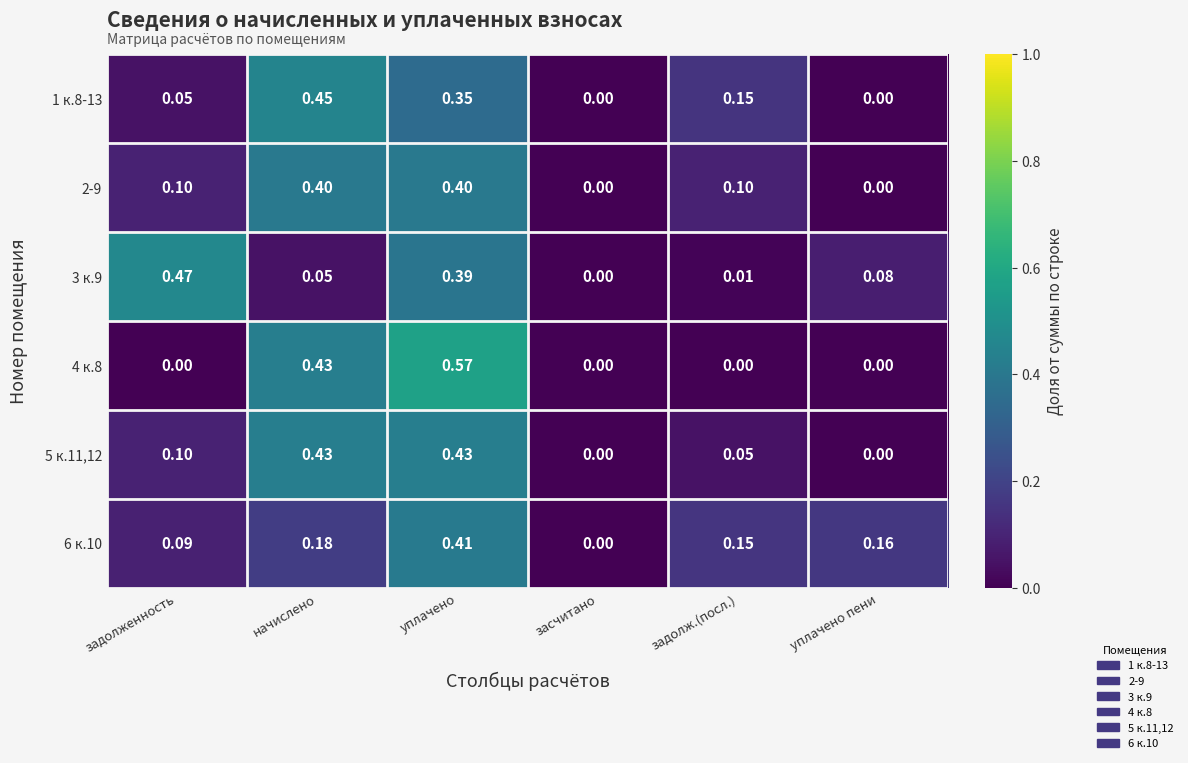

Is the value of 1 к.8-13 at уплачено greater than the value of 2-9 at засчитано?

Yes